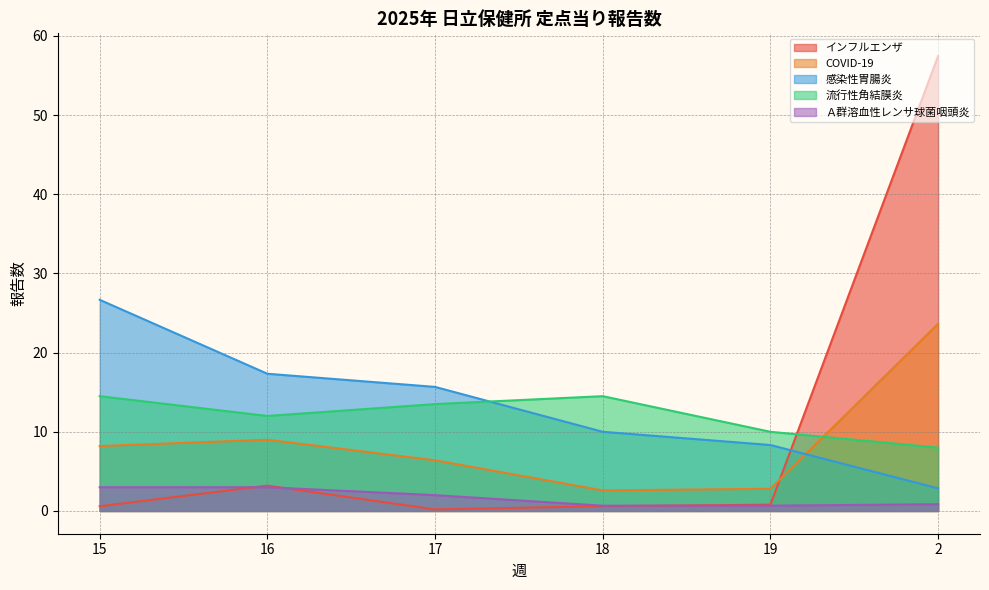

What is the total value across all series at 2?

92.8